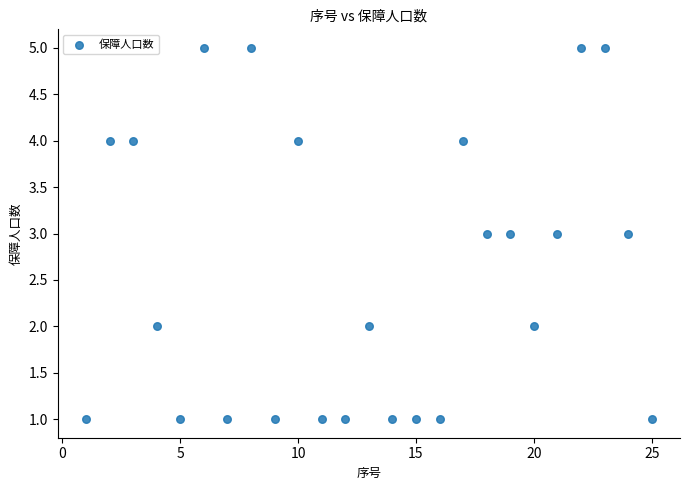

What is the range of Y values (max minus min)?

4